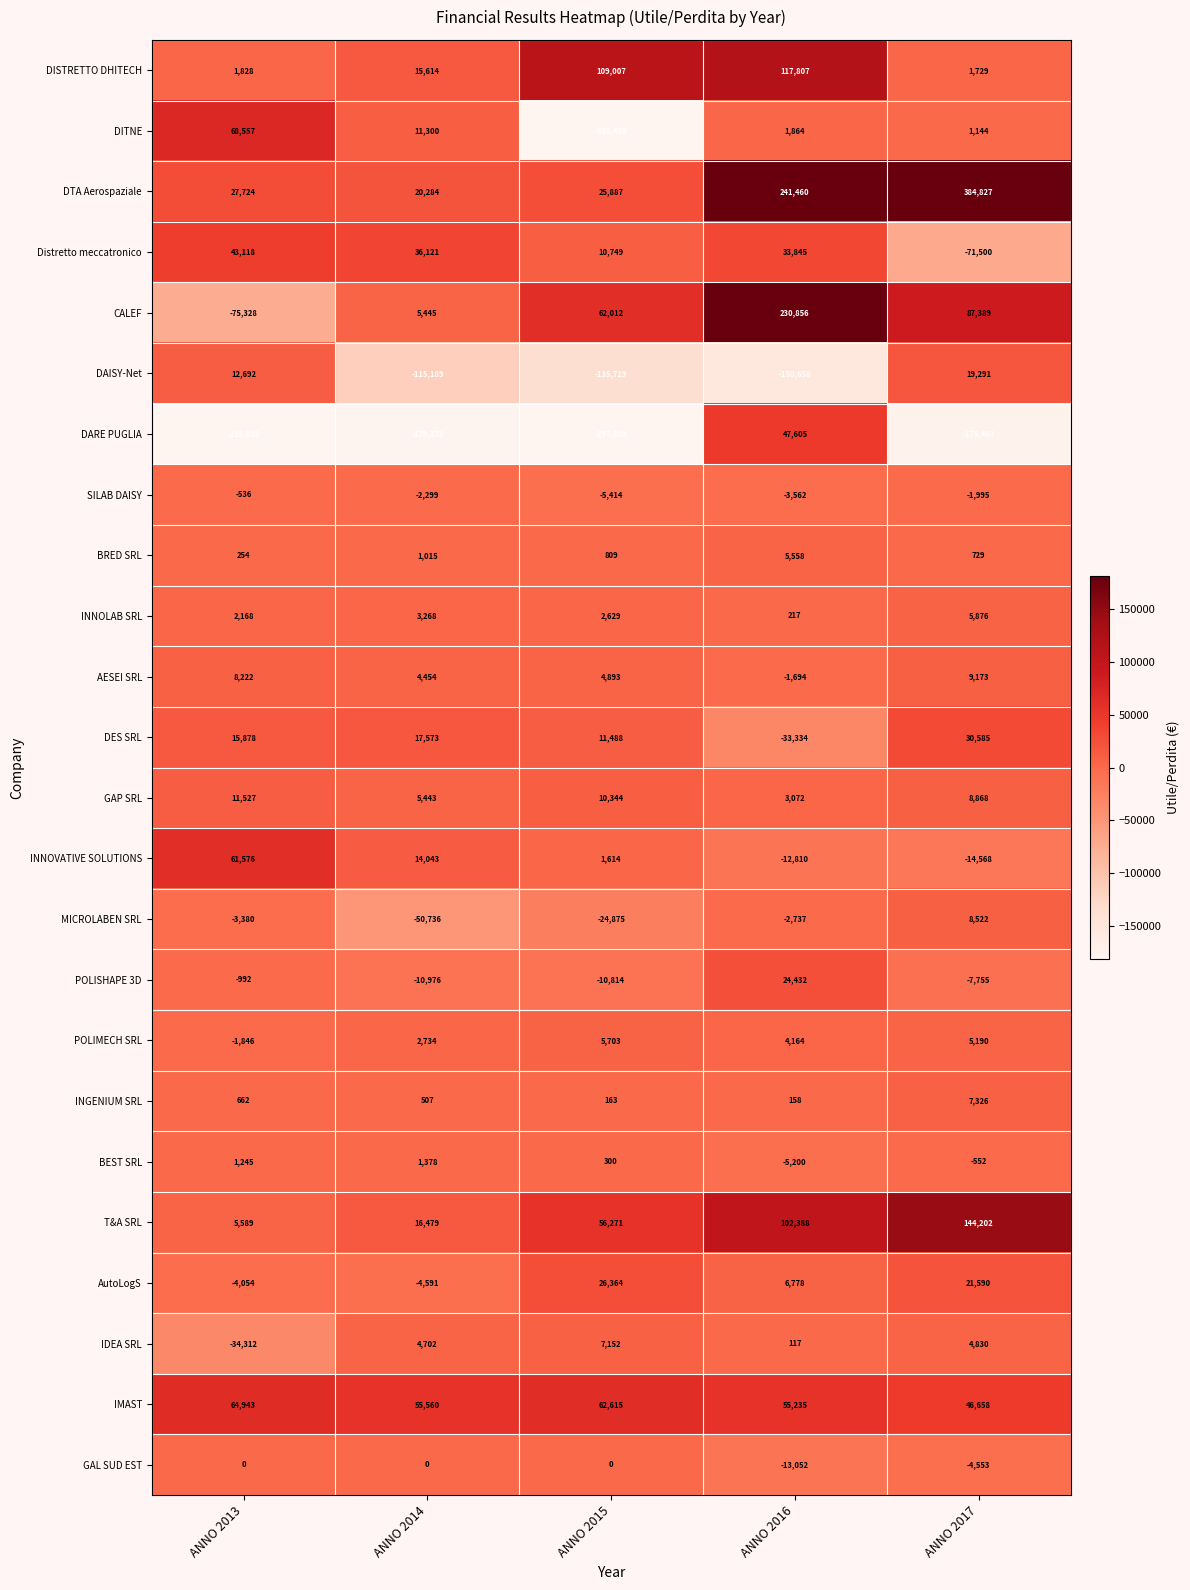

Between ANNO 2013 and ANNO 2015, which series saw the biggest shift?

DITNE